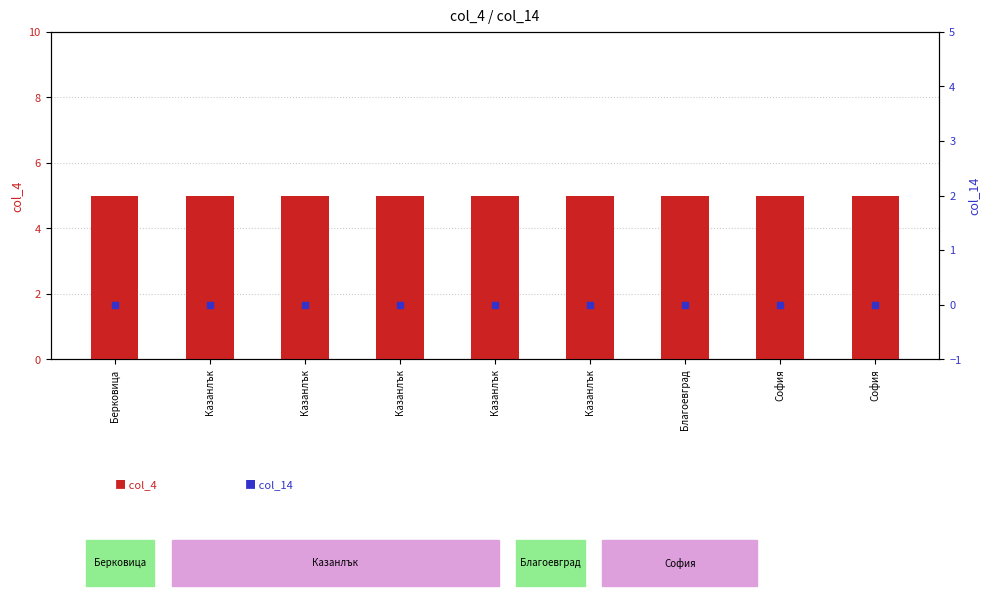

Which series has the widest spread of Y values?

col_4